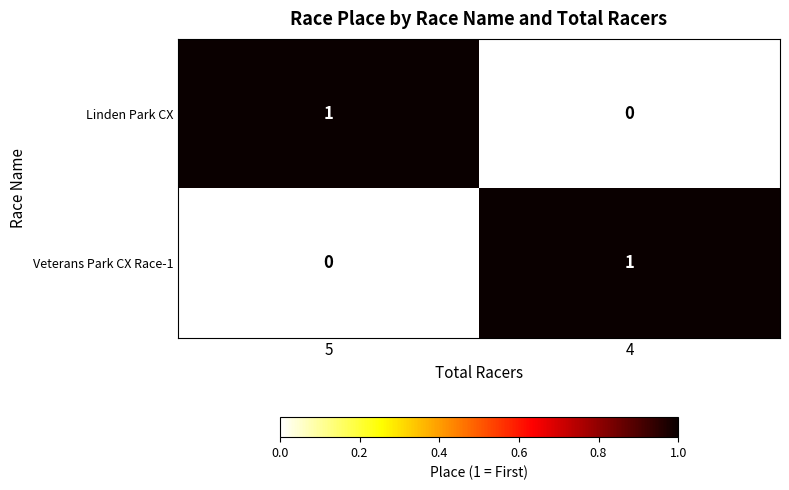

Is the value of Veterans Park CX Race-1 at 4 greater than the value of Linden Park CX at 4?

Yes